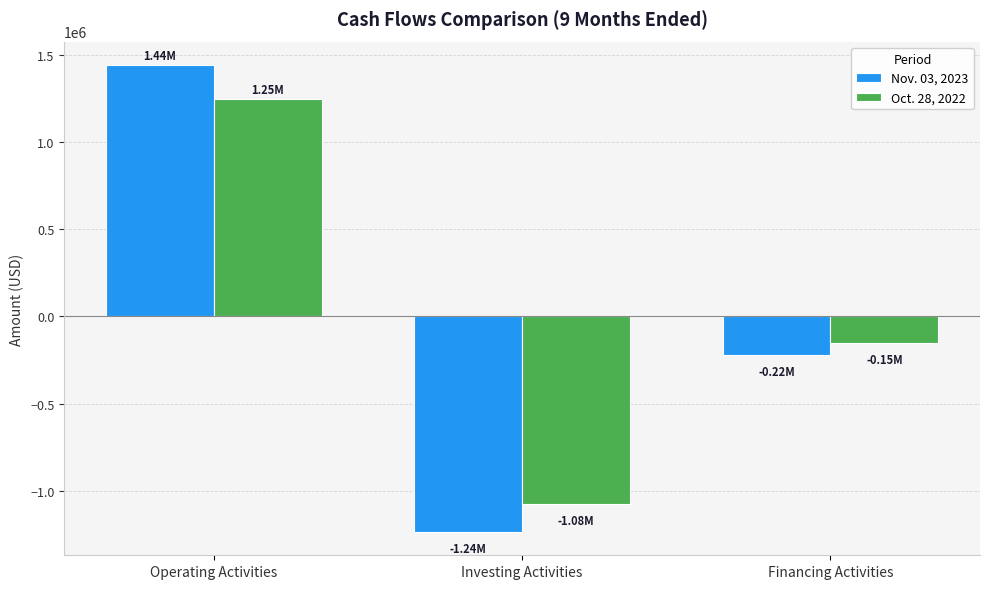

What is the value of the Oct. 28, 2022 bar at the 1st from the left?

1248187